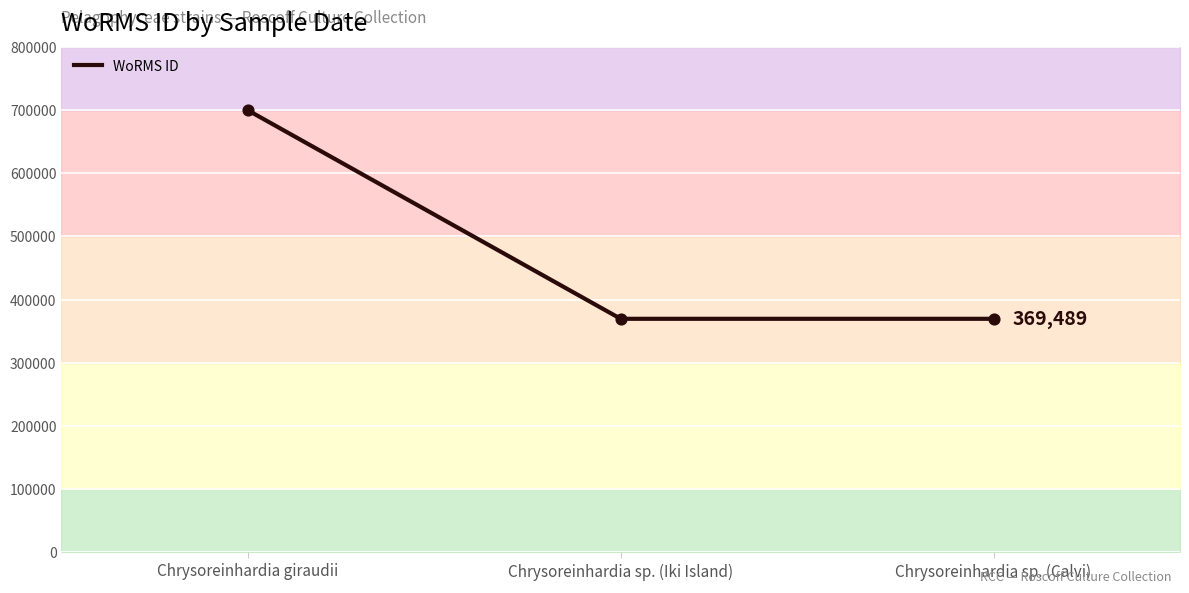

What is the ratio of the value at Chrysoreinhardia sp. (Iki Island) to the value at Chrysoreinhardia sp. (Calvi)?

1.0